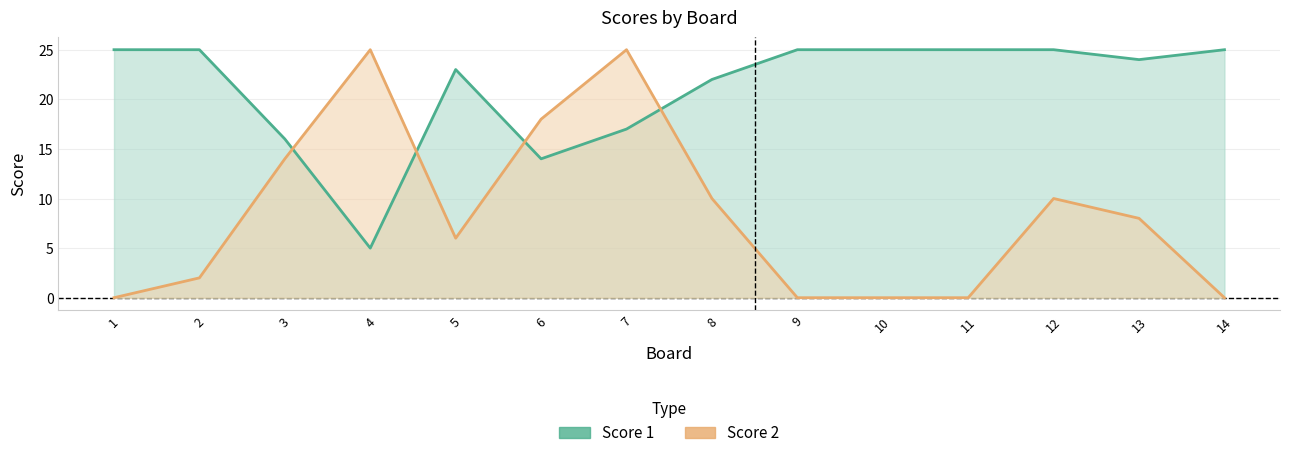

Which has a higher value, 2 or 6?

2